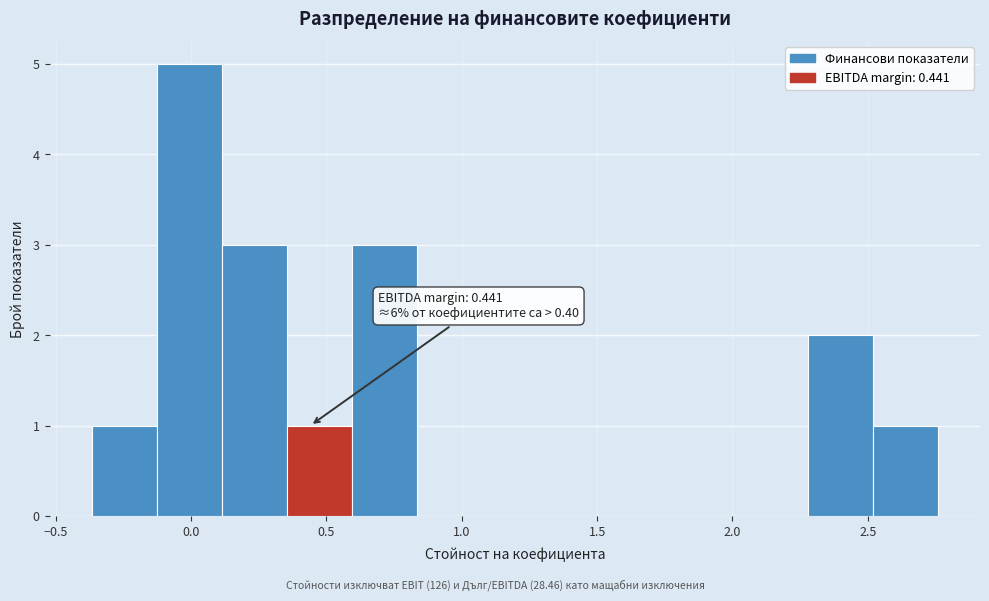

Which range on the x-axis has the tallest bar?

-0.15 to 0.10